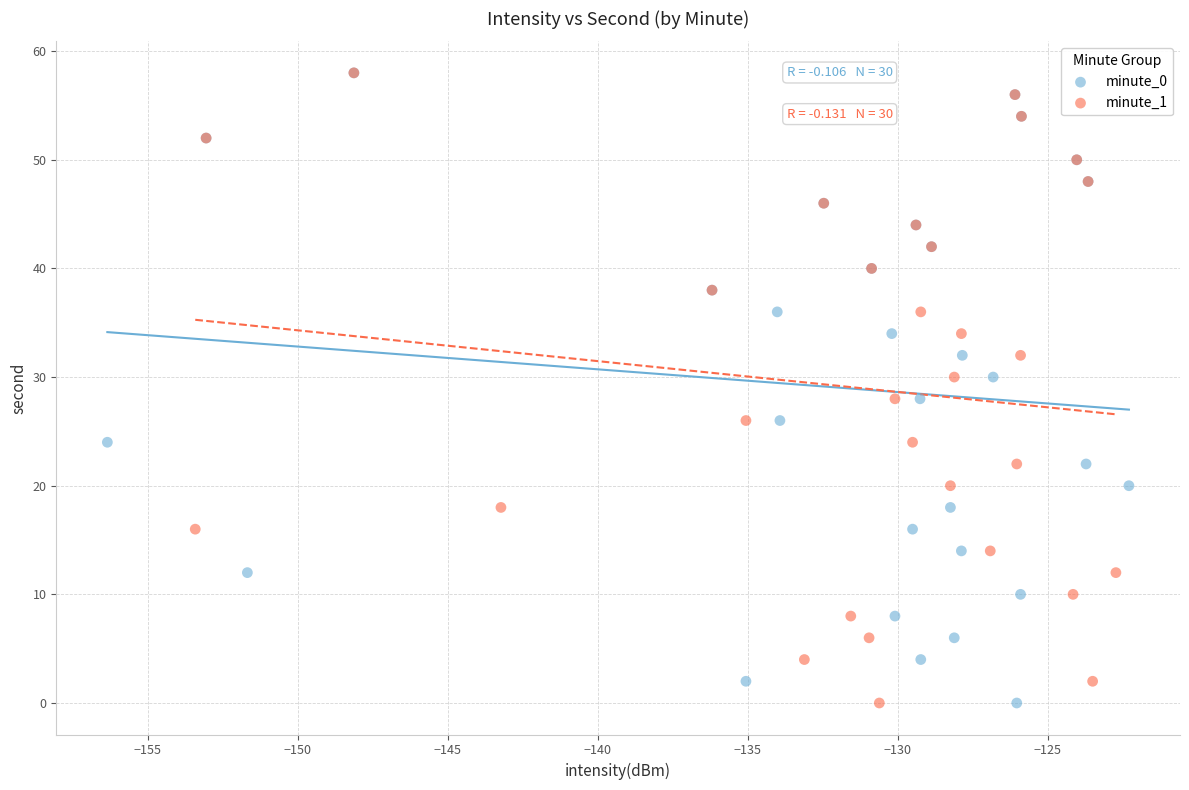

What are all the series names shown in the legend?

minute_0, minute_1